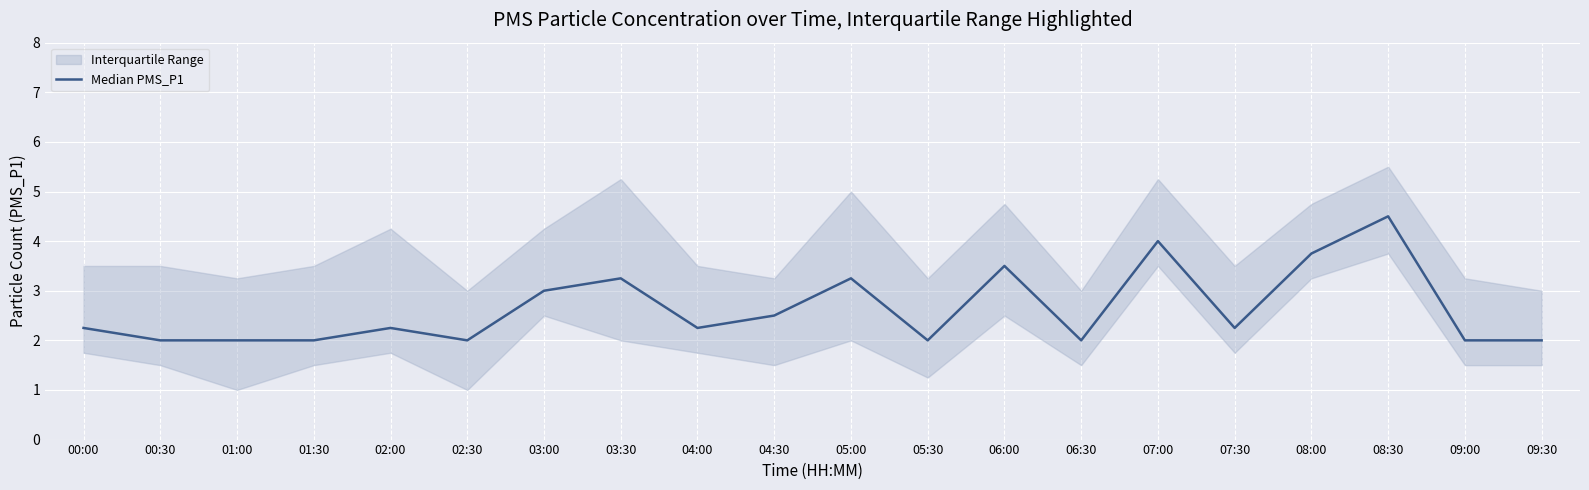

Read the value at 09:00.

2.0